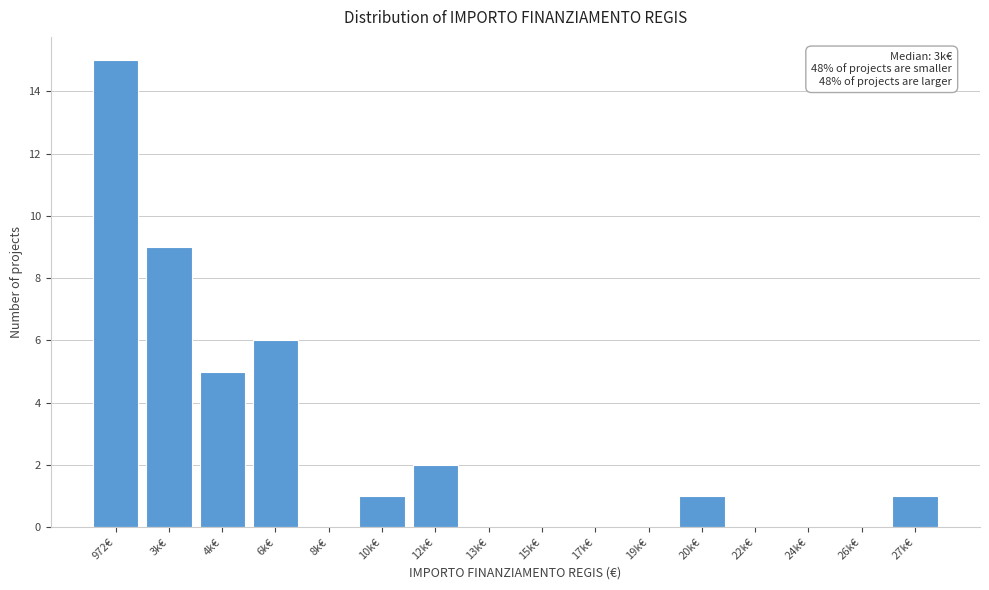

Reading left to right, transcribe all the data shown in this chart.

972€=15	3k€=9	4k€=5	6k€=6	8k€=0	10k€=1	12k€=2	13k€=0	15k€=0	17k€=0	19k€=0	20k€=1	22k€=0	24k€=0	26k€=0	27k€=1